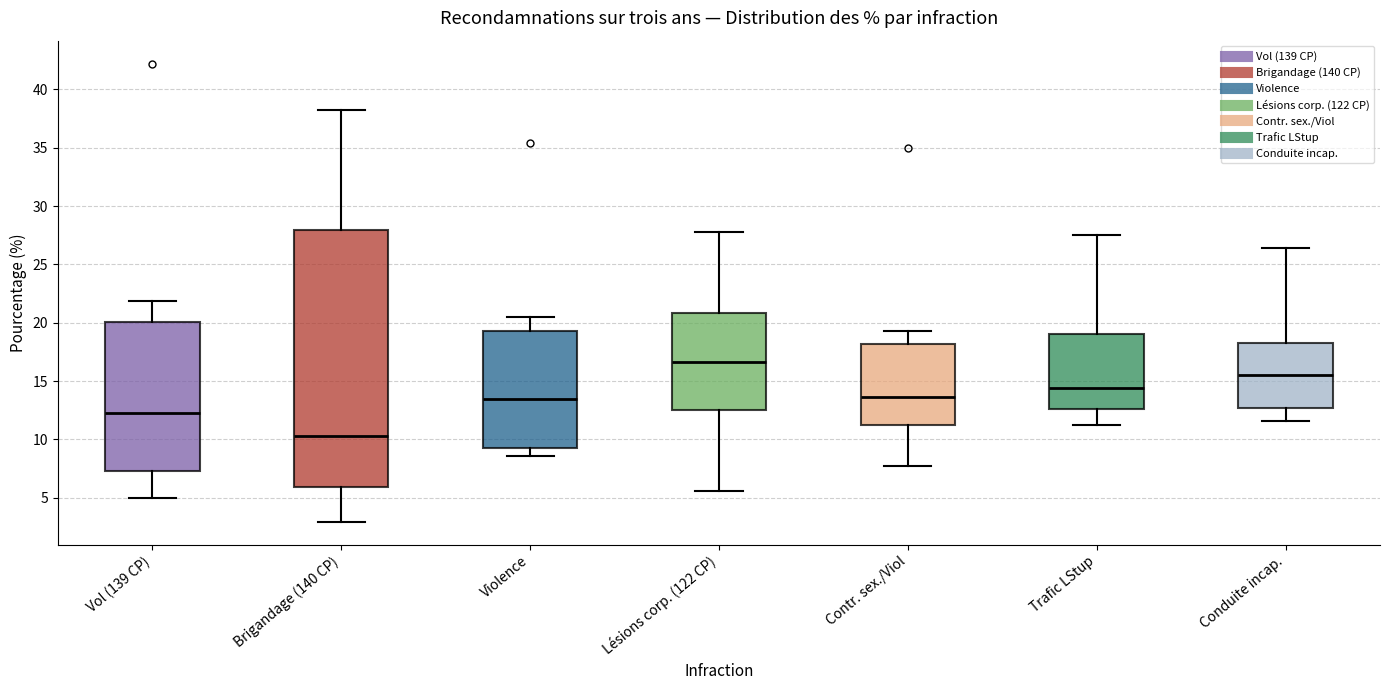

Which box's median line is the lowest?

Brigandage (140 CP)